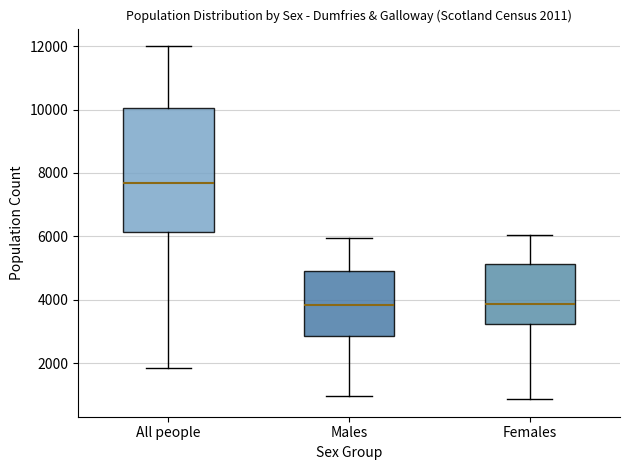

Which box is the tallest, from its lower edge to its upper edge?

All people